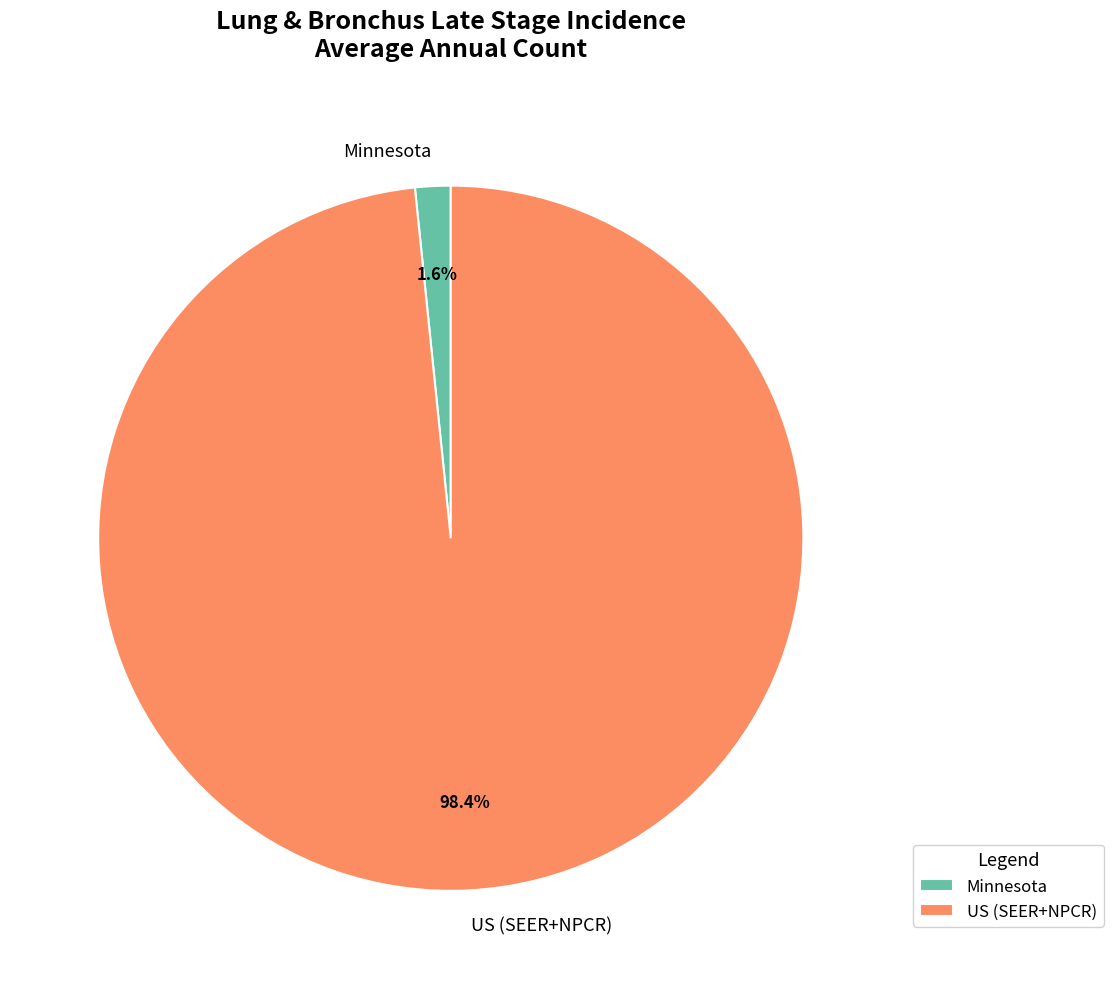

Which slice is the largest?

US (SEER+NPCR)